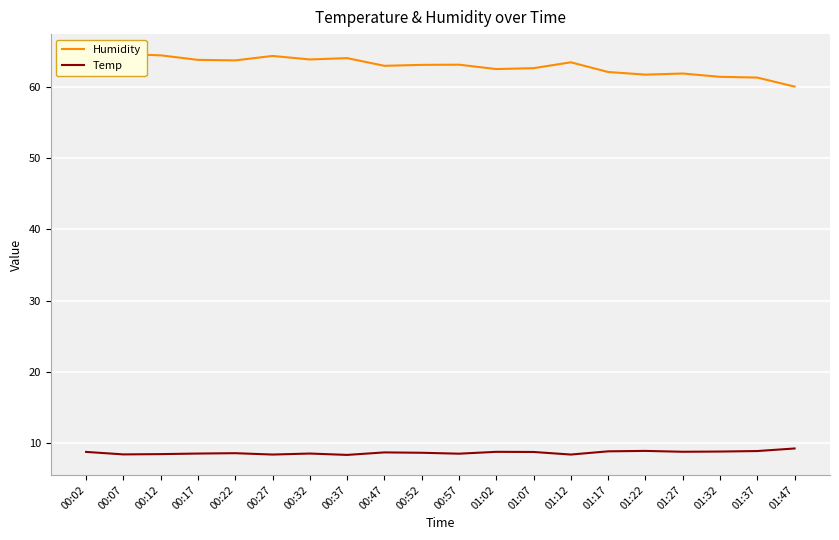

How many distinct data groups are displayed?

2